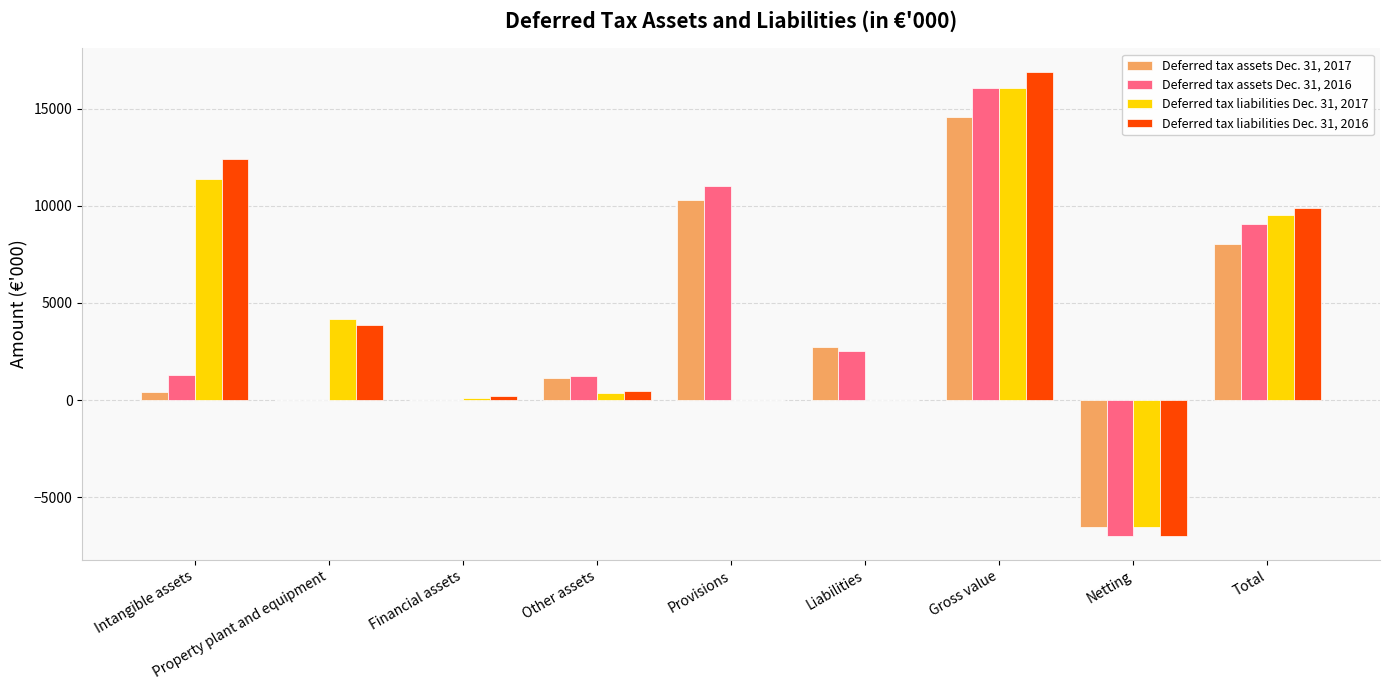

What are all the series names shown in the legend?

Deferred tax assets Dec. 31, 2017, Deferred tax assets Dec. 31, 2016, Deferred tax liabilities Dec. 31, 2017, Deferred tax liabilities Dec. 31, 2016